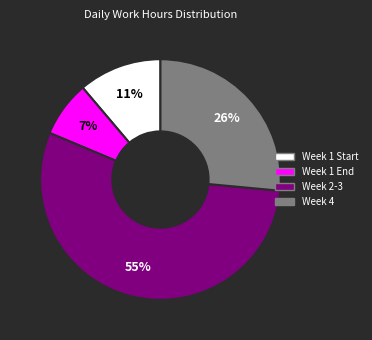

To the nearest percent, what portion does Week 1 End represent?

7%